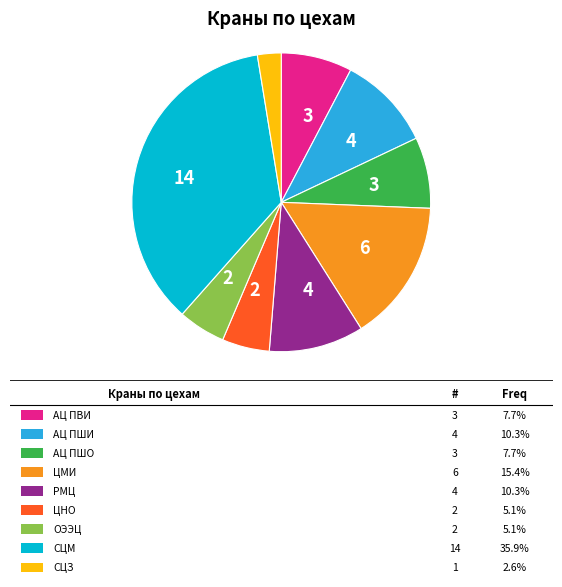

How many slices are in this pie chart?

9